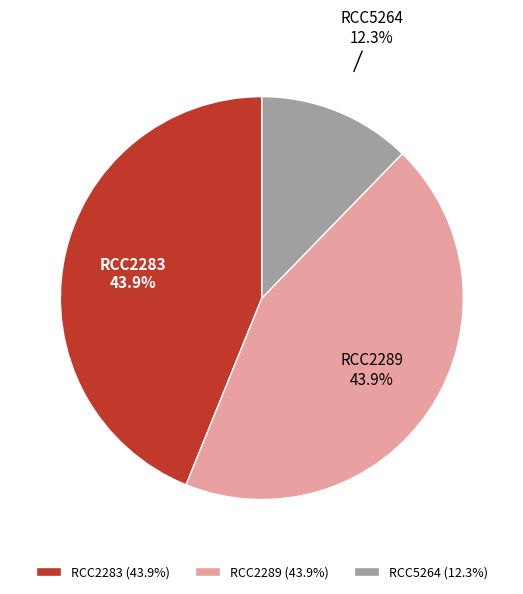

To the nearest percent, what is the average slice percentage?

33%